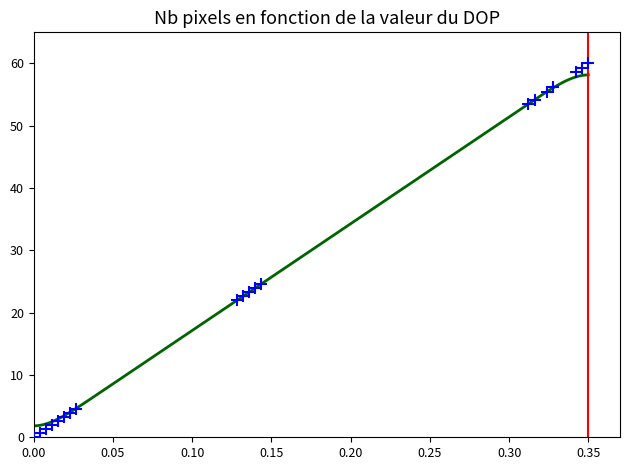

What Y value in the scatter plot is closest to 30?

24.6